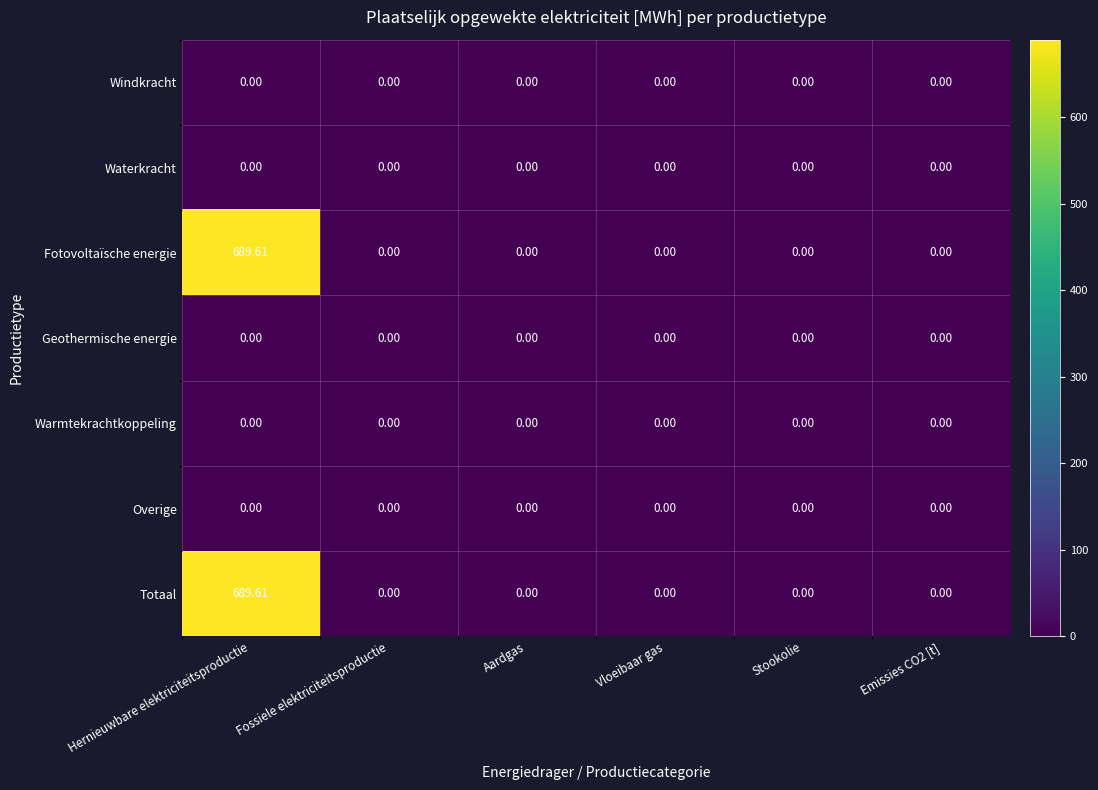

Is the value of Warmtekrachtkoppeling at Emissies CO2 [t] greater than the value of Fotovoltaïsche energie at Hernieuwbare elektriciteitsproductie?

No